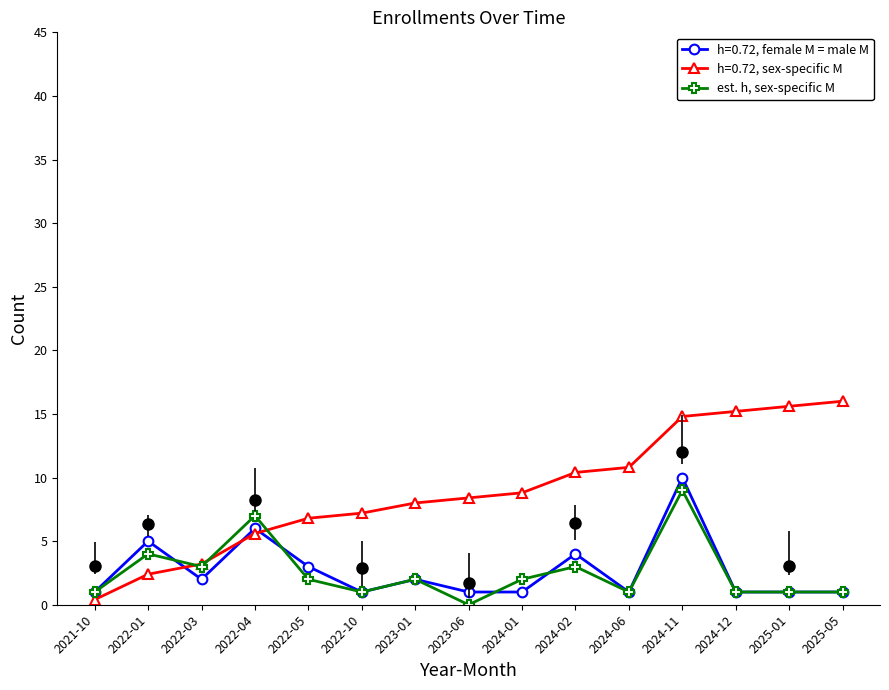

Approximately how many times larger is the value at 2025-05 compared to 2022-01?

0.2